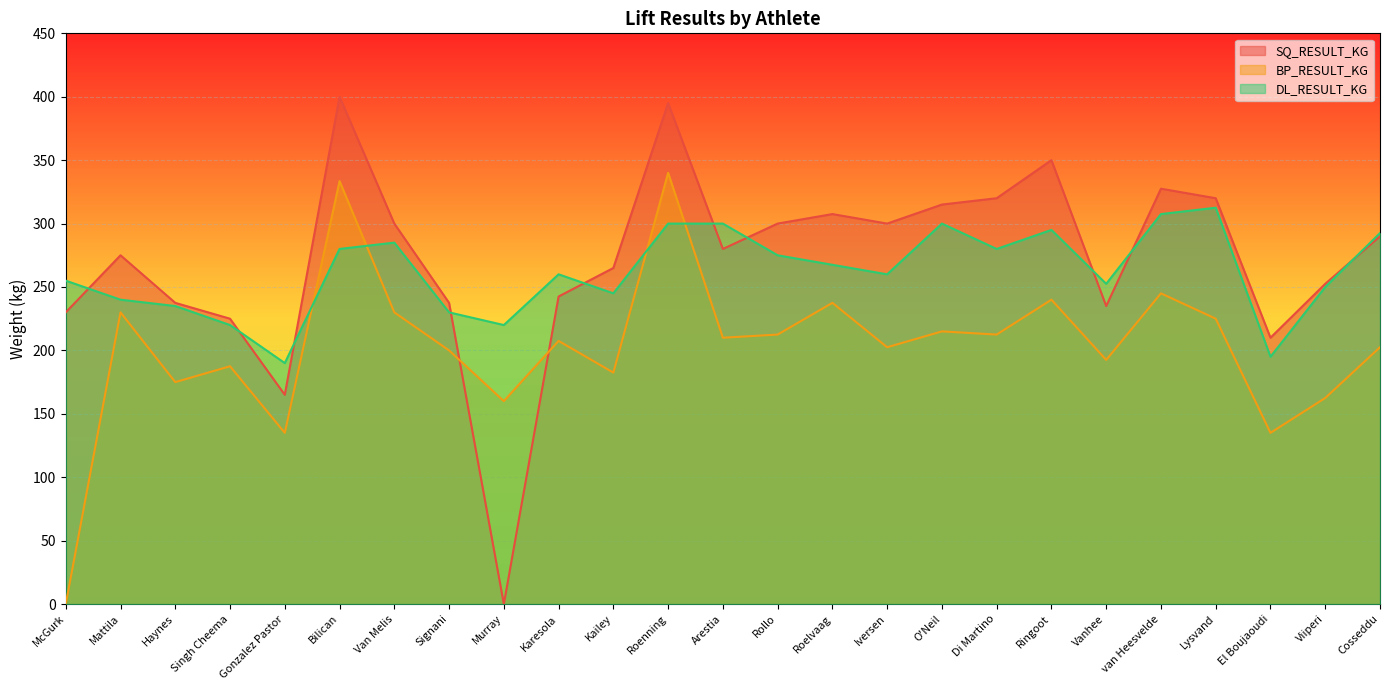

What is the maximum value shown in the chart?

400.0